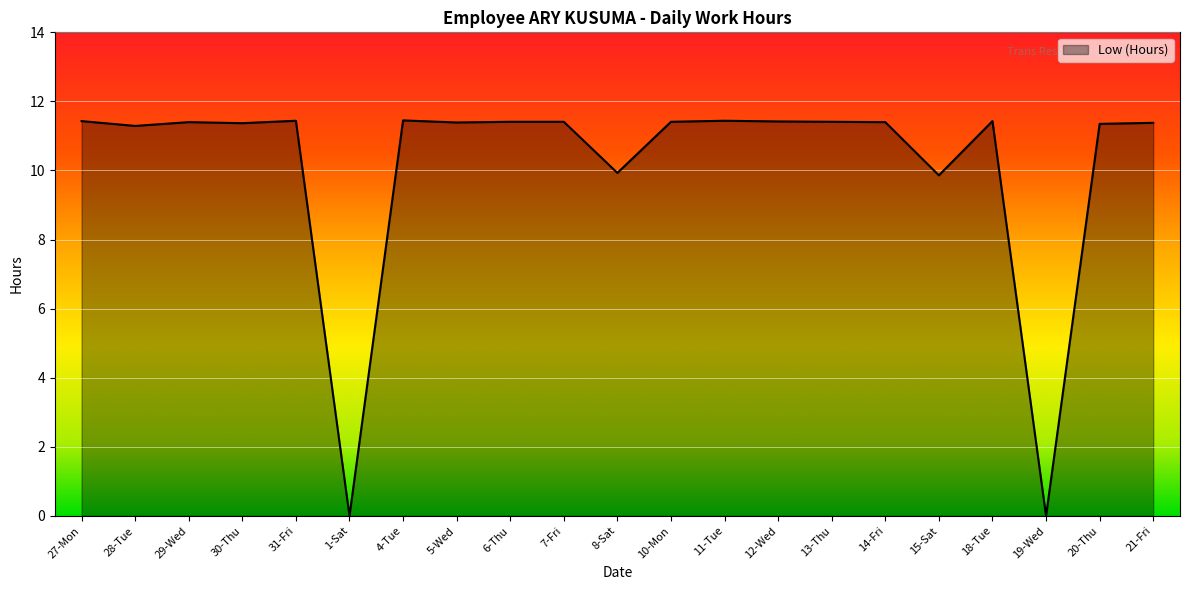

What position from the left is 6-Thu?

9